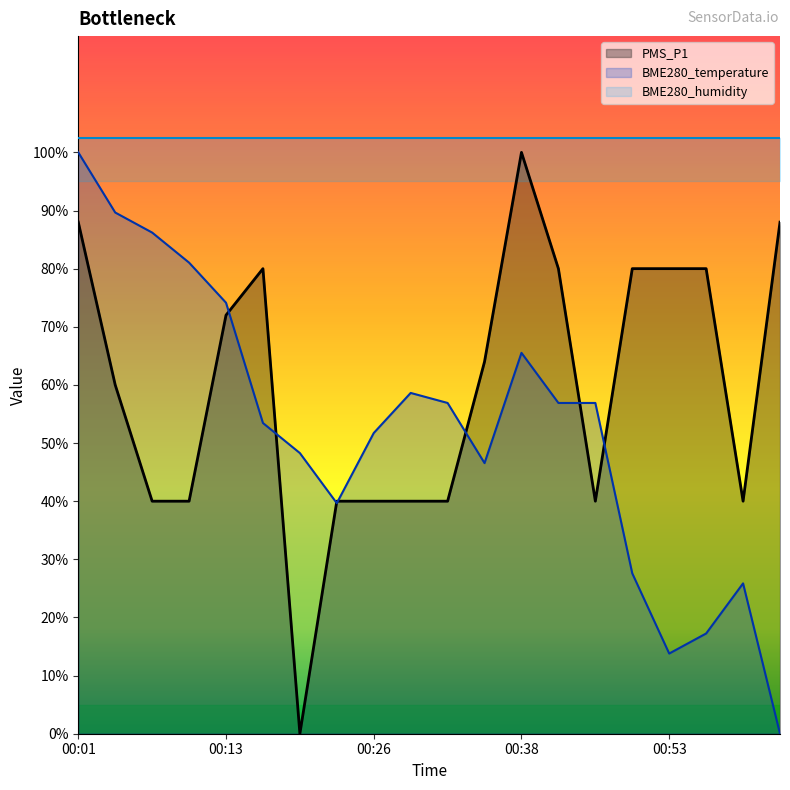

Does the chart display data point markers on the line(s)?

No